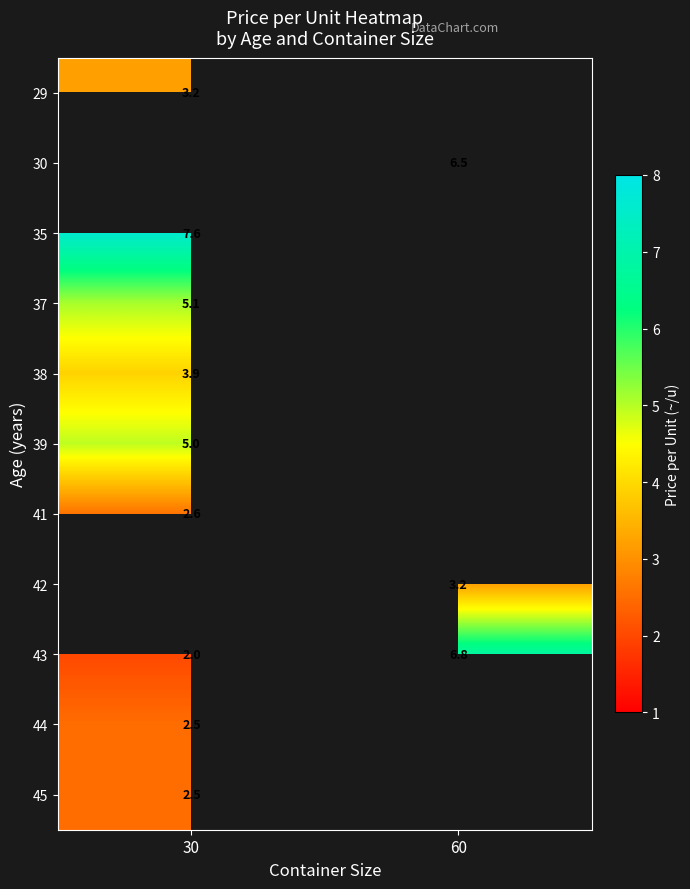

True or false: 43 has a value of 2.1 at 60.

False